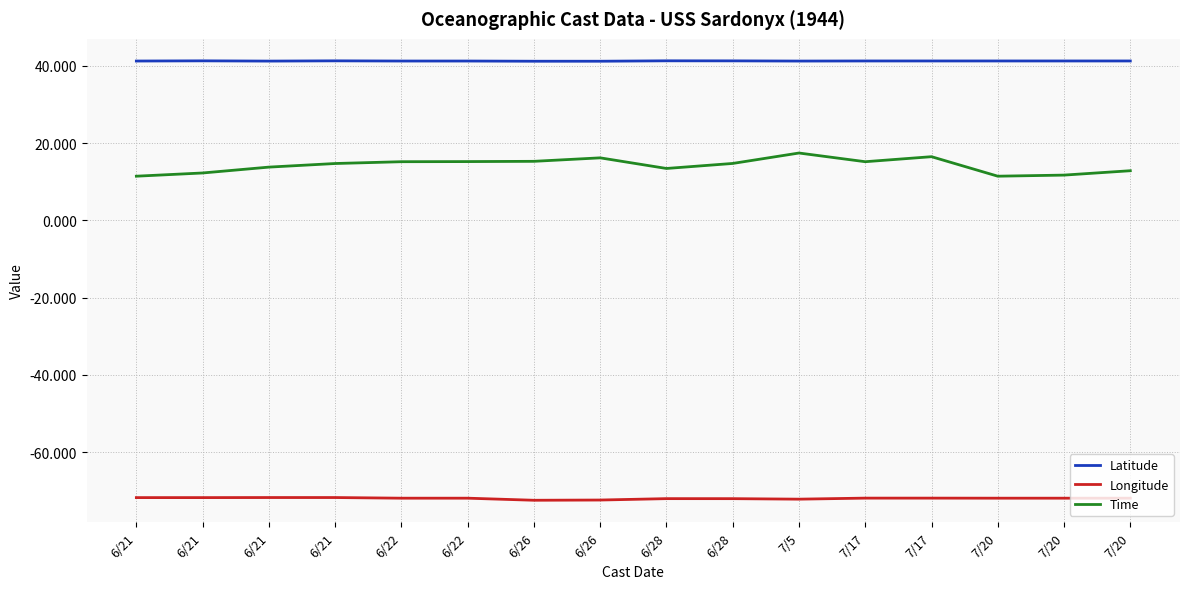

Where is the first local minimum for Time?

6/28